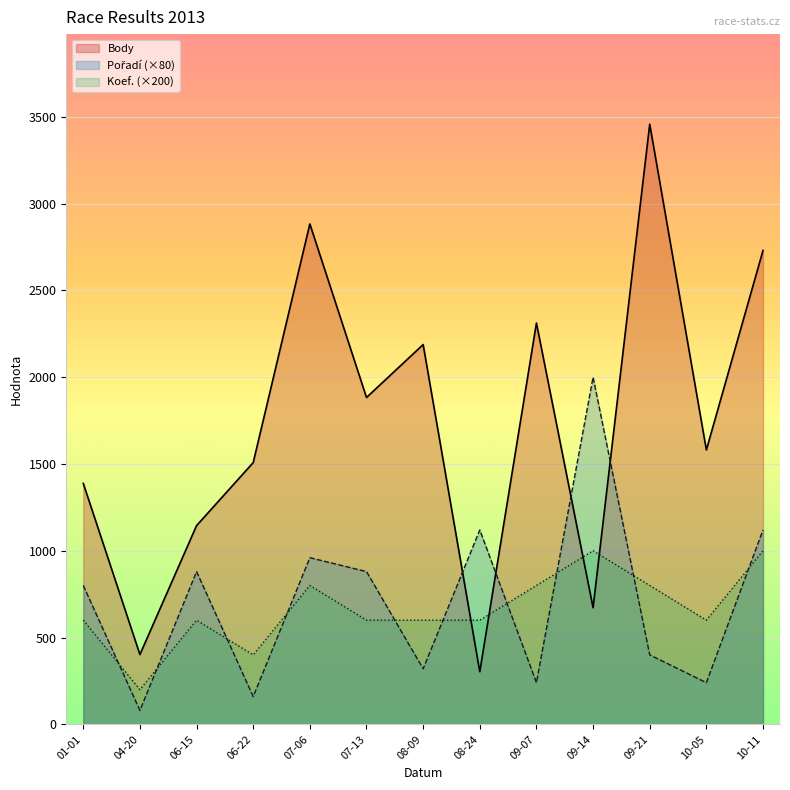

Between 08-24 and 09-07, which is larger?

09-07